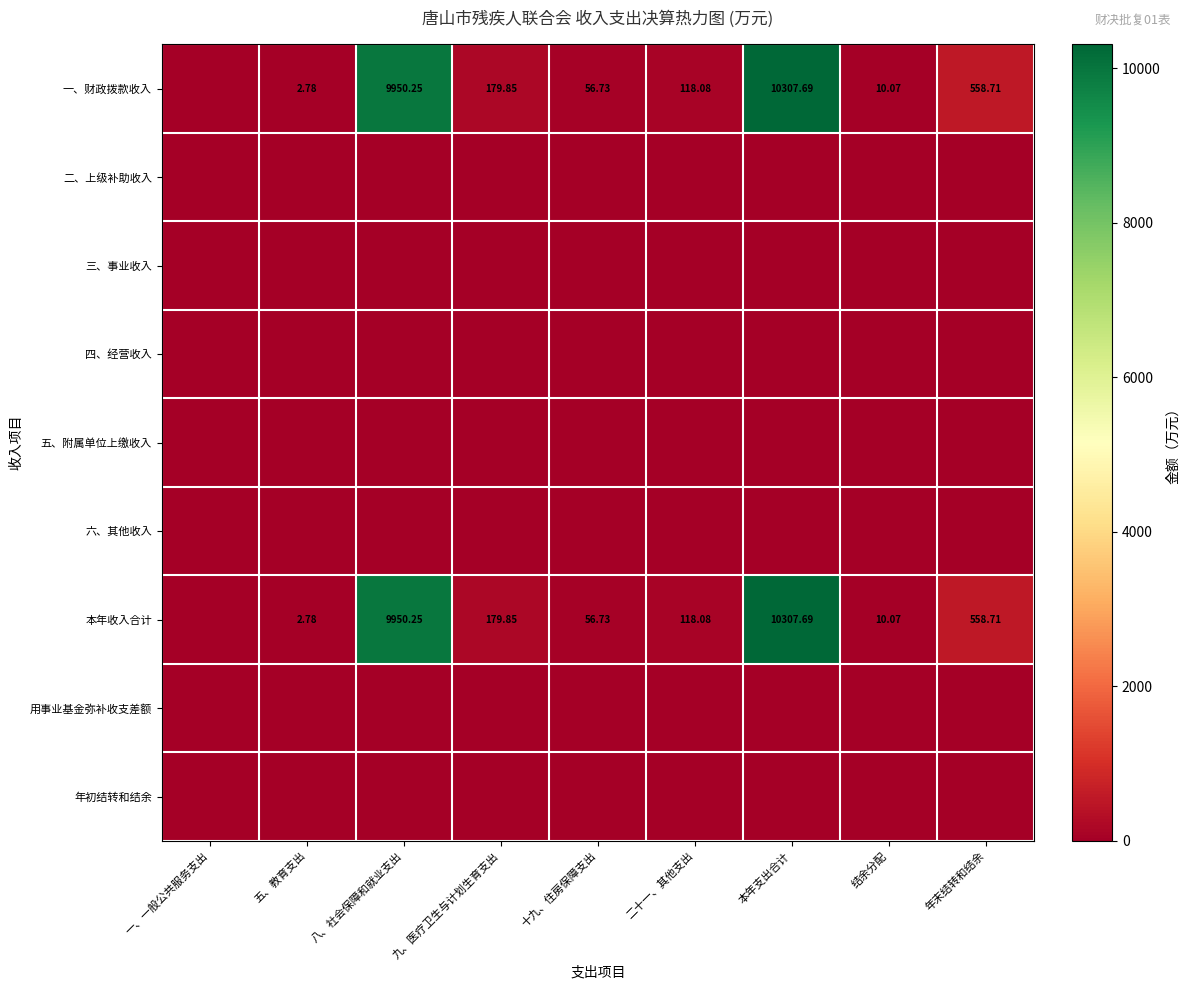

Which series changed the most between 八、社会保障和就业支出 and 本年支出合计?

一、财政拨款收入